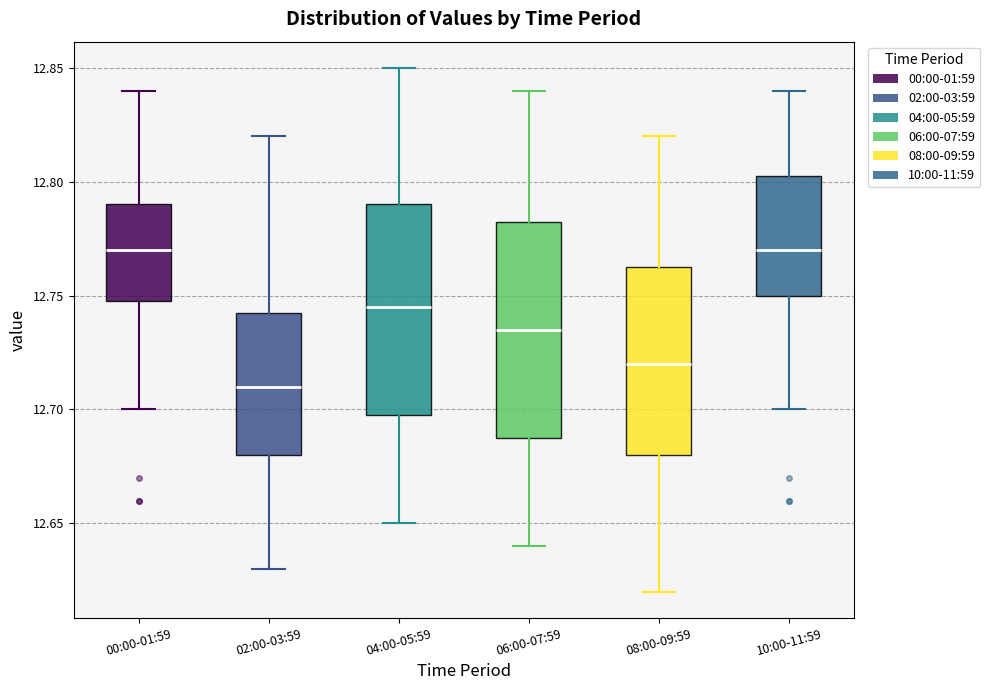

Reading left to right, transcribe this box plot: for each box, give where its median line is, the range the box spans, and where its two whiskers end, as read against the y-axis. The values are not printed on the chart, so give them approximately, as read against the axis.

00:00-01:59: median 12.770, box 12.750 to 12.790, whiskers 12.700 to 12.840
02:00-03:59: median 12.710, box 12.680 to 12.745, whiskers 12.630 to 12.820
04:00-05:59: median 12.745, box 12.700 to 12.790, whiskers 12.650 to 12.850
06:00-07:59: median 12.735, box 12.690 to 12.785, whiskers 12.640 to 12.840
08:00-09:59: median 12.720, box 12.680 to 12.765, whiskers 12.620 to 12.820
10:00-11:59: median 12.770, box 12.750 to 12.805, whiskers 12.700 to 12.840